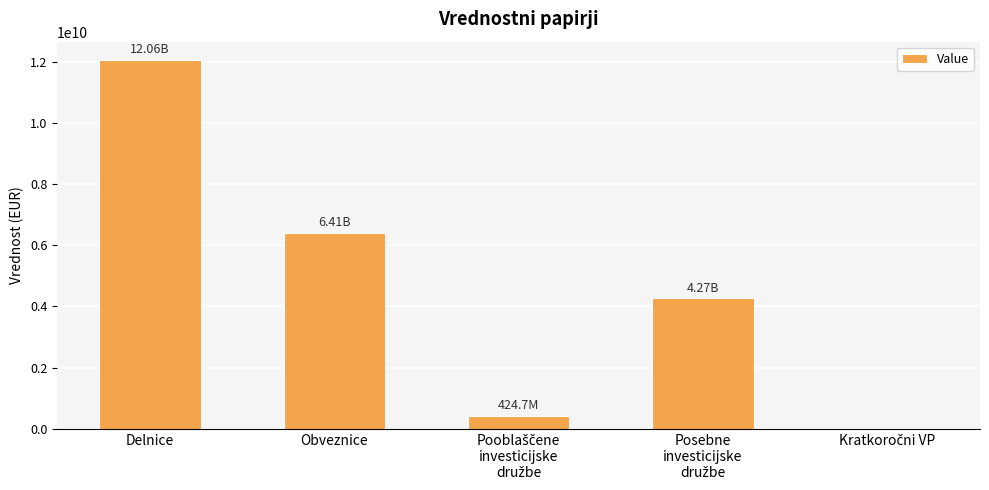

At which label is the value closest to 6030893806?

Obveznice